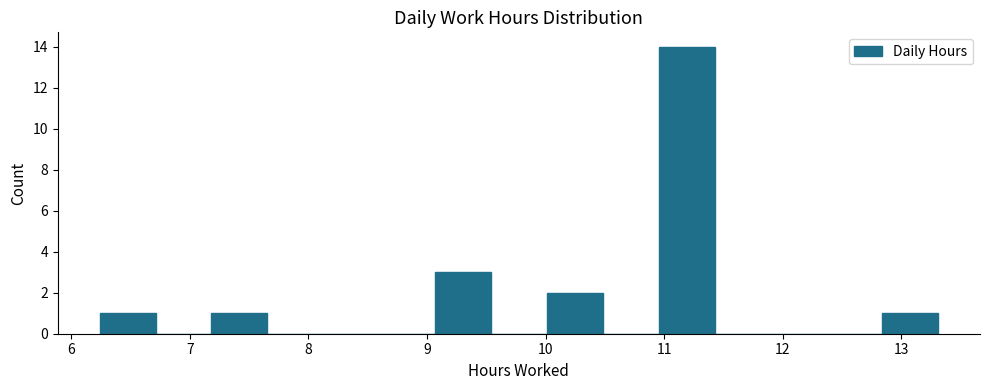

How tall is the bar that spans 7.2 to 7.7 on the x-axis? Neither the bar edges nor the heights are printed on the chart, so give them approximately, as read against the axes.

1